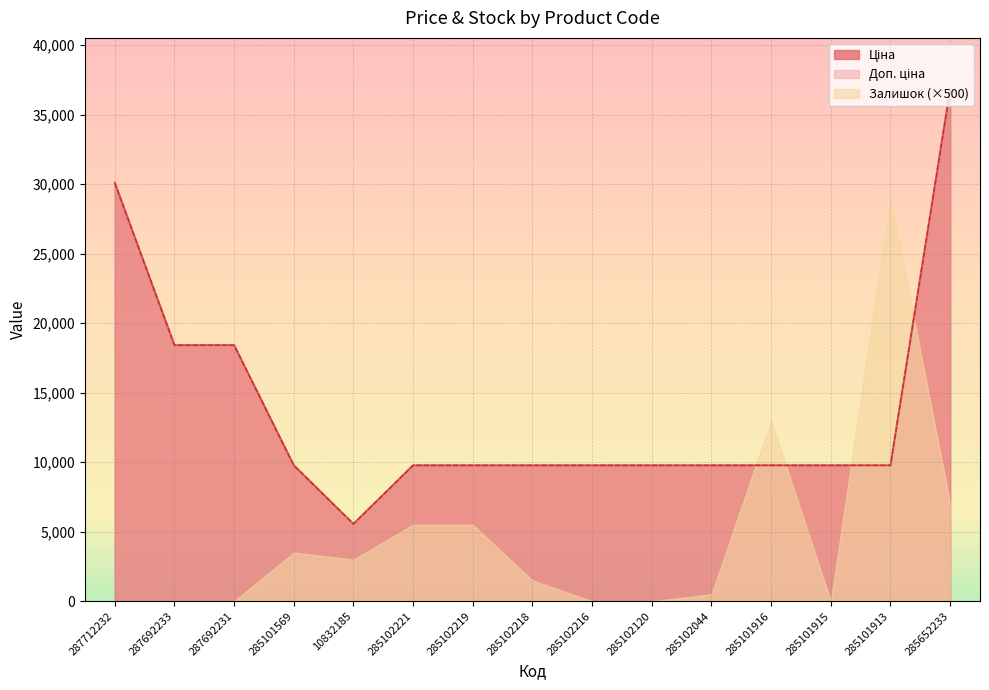

Does the chart display data point markers on the line(s)?

No